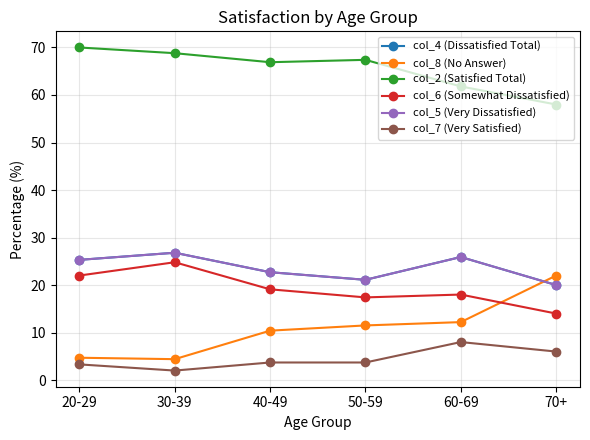

What position from the right is 50-59?

3